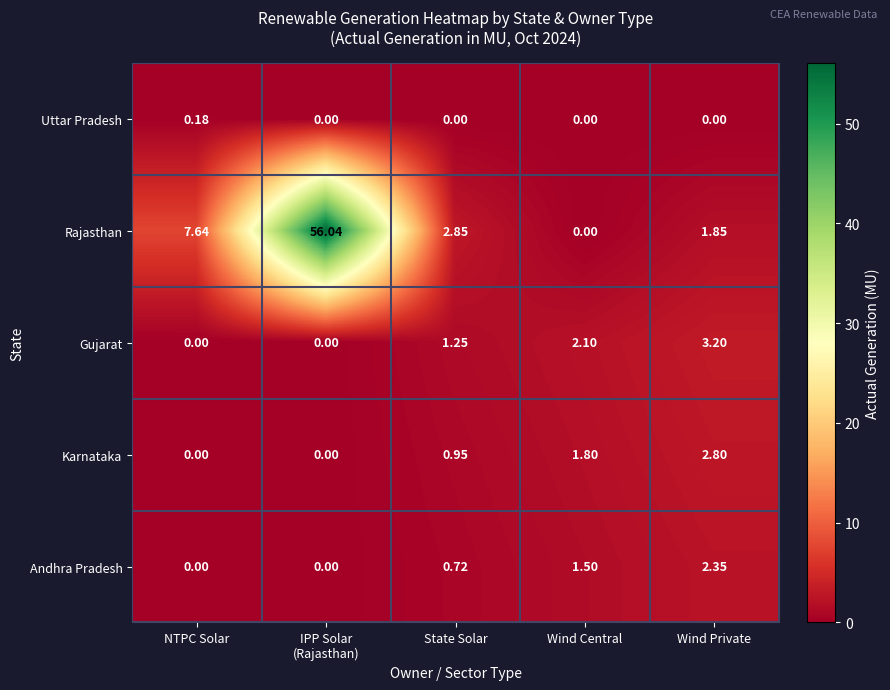

At State Solar, list the series in order from smallest to largest.

Uttar Pradesh, Andhra Pradesh, Karnataka, Gujarat, Rajasthan